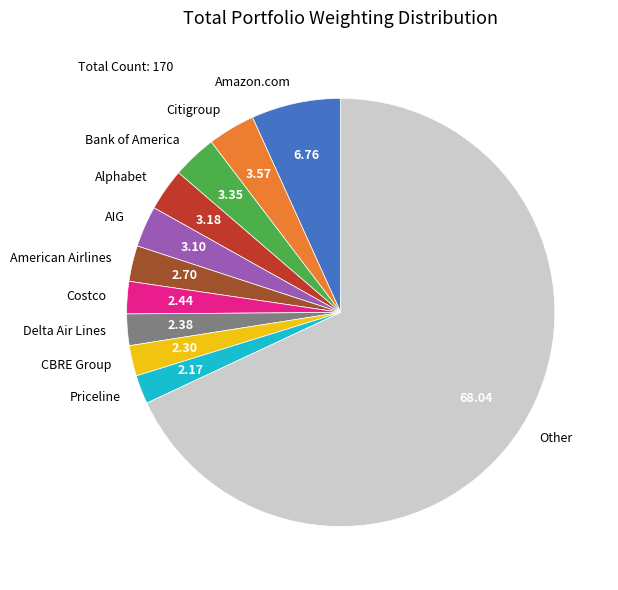

Which slice represents more than half of the pie?

Other